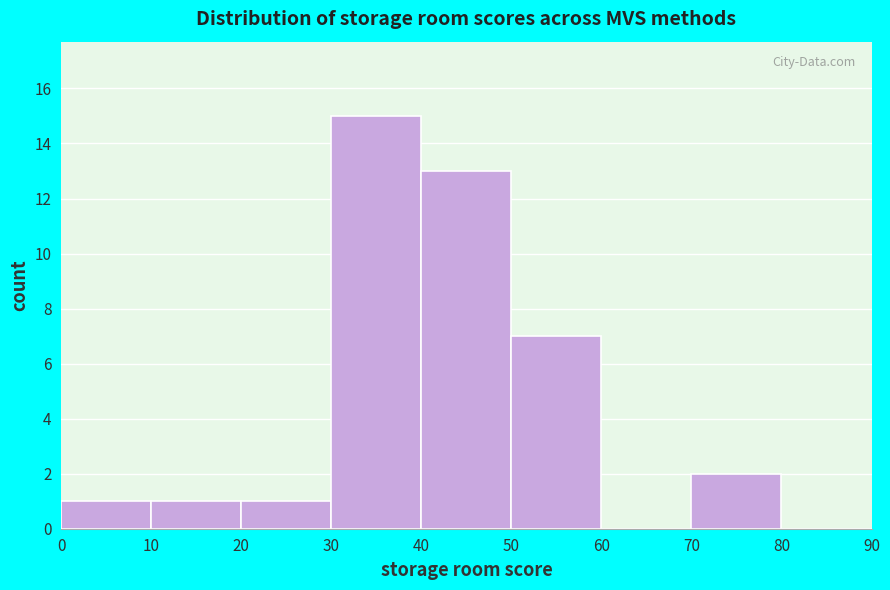

Reading left to right, list every bar in this chart as the range it spans on the x-axis followed by its height. The values are not printed on the chart, so give them approximately, as read against the axis.

0 to 10: 1
10 to 20: 1
20 to 30: 1
30 to 40: 15
40 to 50: 13
50 to 60: 7
60 to 70: 0
70 to 80: 2
80 to 90: 0